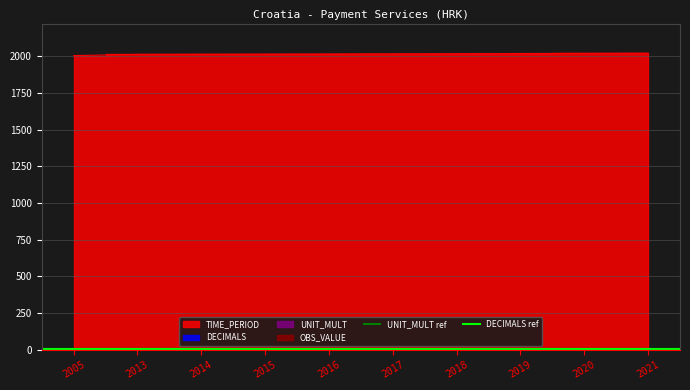

Which has a higher value, 2005 or 2013?

2005